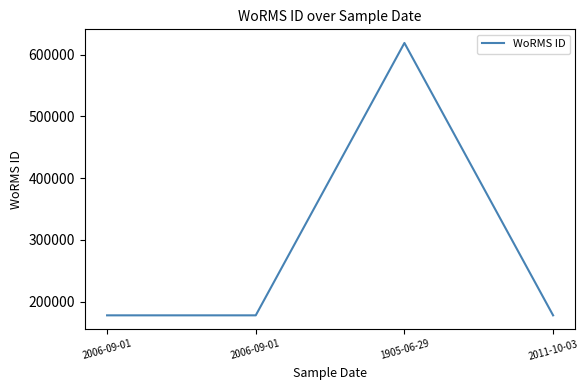

Does the chart have visible grid lines?

No